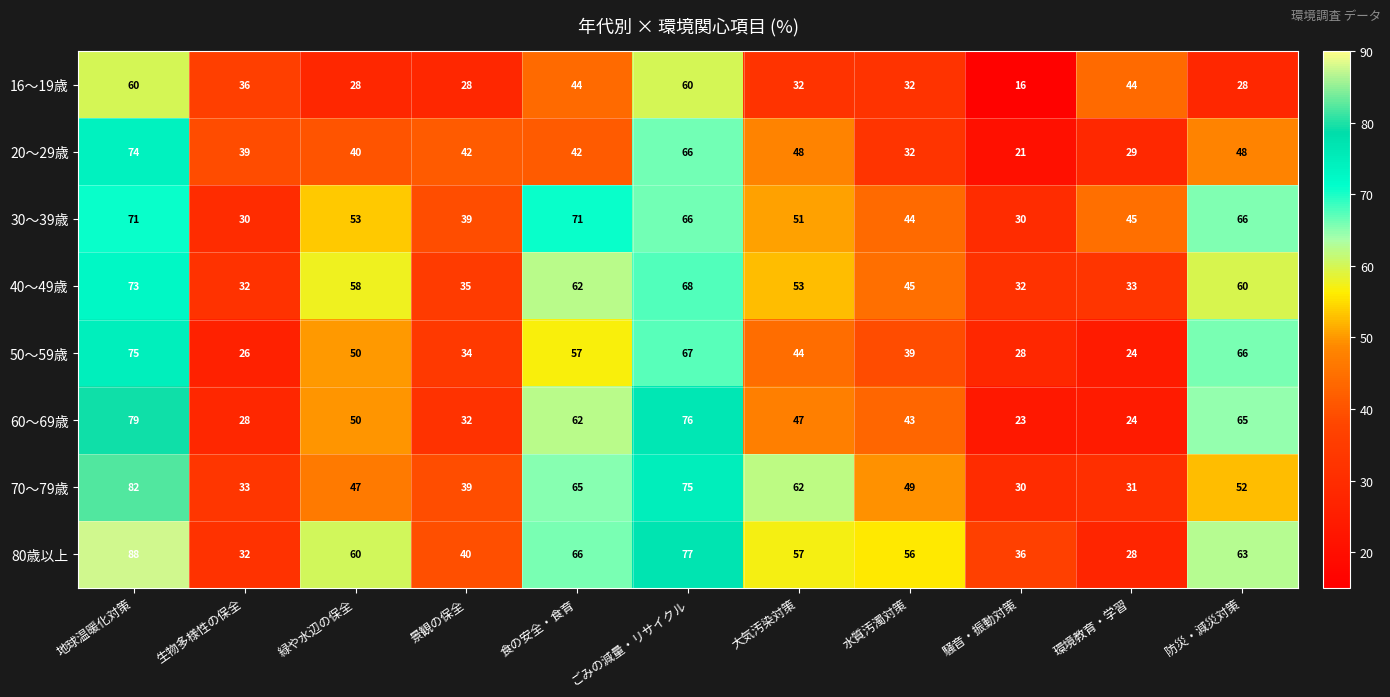

What is the total value across all series at 生物多様性の保全?

256